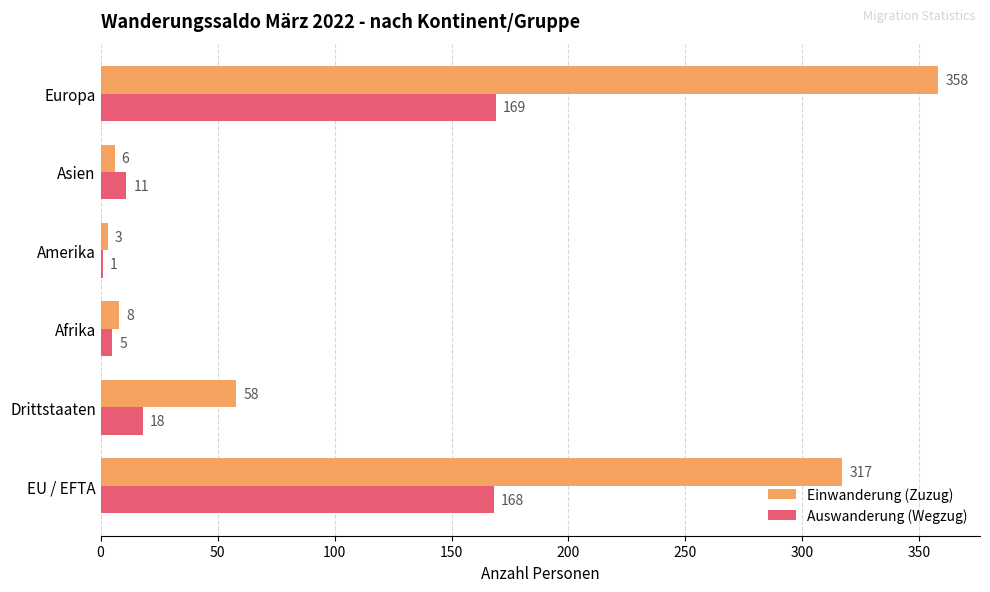

The Einwanderung (Zuzug) series shows 317 at EU / EFTA. True or false?

True